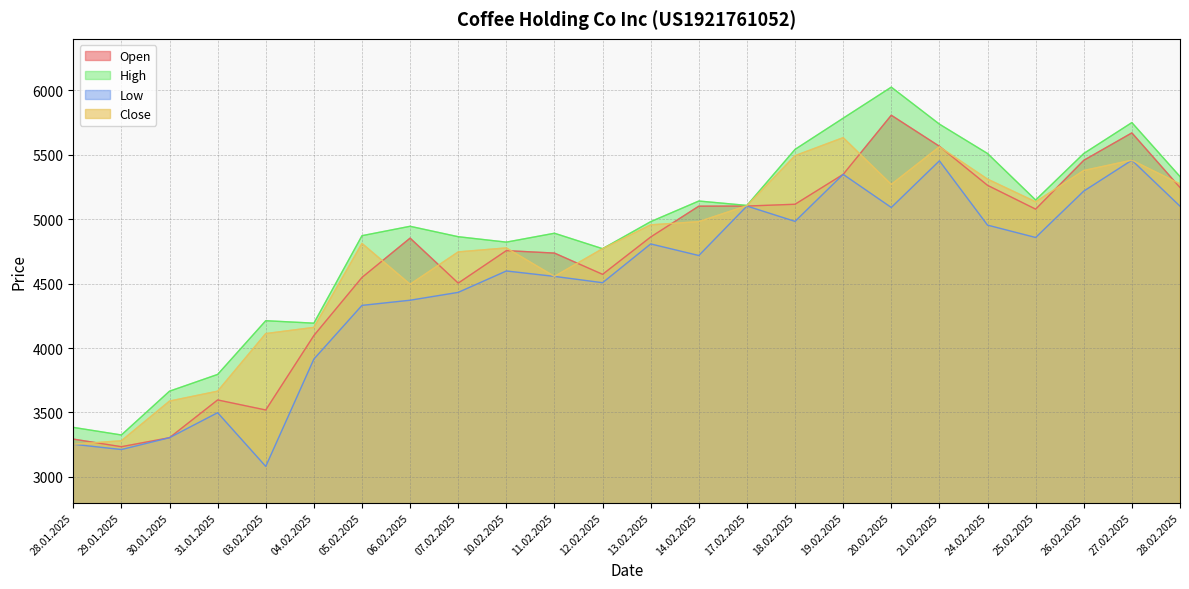

Reading right to left, list all the values displayed in this chart.

Open: 28.02.2025=5246	27.02.2025=5670	26.02.2025=5457	25.02.2025=5078	24.02.2025=5263	21.02.2025=5566	20.02.2025=5807	19.02.2025=5348	18.02.2025=5116	17.02.2025=5102	14.02.2025=5101	13.02.2025=4862	12.02.2025=4572	11.02.2025=4737	10.02.2025=4756	07.02.2025=4504	06.02.2025=4853	05.02.2025=4548	04.02.2025=4097	03.02.2025=3519	31.01.2025=3597	30.01.2025=3304	29.01.2025=3234	28.01.2025=3293
High: 28.02.2025=5331	27.02.2025=5750	26.02.2025=5510	25.02.2025=5149	24.02.2025=5510	21.02.2025=5738	20.02.2025=6025	19.02.2025=5784	18.02.2025=5542	17.02.2025=5107	14.02.2025=5141	13.02.2025=4981	12.02.2025=4771	11.02.2025=4891	10.02.2025=4822	07.02.2025=4864	06.02.2025=4945	05.02.2025=4872	04.02.2025=4193	03.02.2025=4212	31.01.2025=3795	30.01.2025=3665	29.01.2025=3325	28.01.2025=3384
Low: 28.02.2025=5101	27.02.2025=5458	26.02.2025=5218	25.02.2025=4858	24.02.2025=4954	21.02.2025=5453	20.02.2025=5091	19.02.2025=5348	18.02.2025=4983	17.02.2025=5102	14.02.2025=4718	13.02.2025=4808	12.02.2025=4507	11.02.2025=4556	10.02.2025=4598	07.02.2025=4432	06.02.2025=4371	05.02.2025=4331	04.02.2025=3914	03.02.2025=3081	31.01.2025=3498	30.01.2025=3304	29.01.2025=3212	28.01.2025=3253
Close: 28.02.2025=5274	27.02.2025=5458	26.02.2025=5378	25.02.2025=5135	24.02.2025=5311	21.02.2025=5562	20.02.2025=5270	19.02.2025=5633	18.02.2025=5493	17.02.2025=5105	14.02.2025=4981	13.02.2025=4956	12.02.2025=4771	11.02.2025=4556	10.02.2025=4777	07.02.2025=4746	06.02.2025=4495	05.02.2025=4812	04.02.2025=4160	03.02.2025=4112	31.01.2025=3665	30.01.2025=3588	29.01.2025=3280	28.01.2025=3253